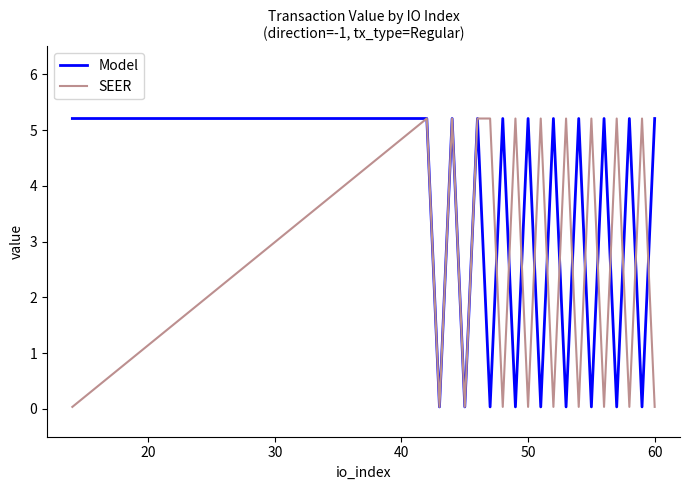

True or false: Model and SEER cross at least once.

True